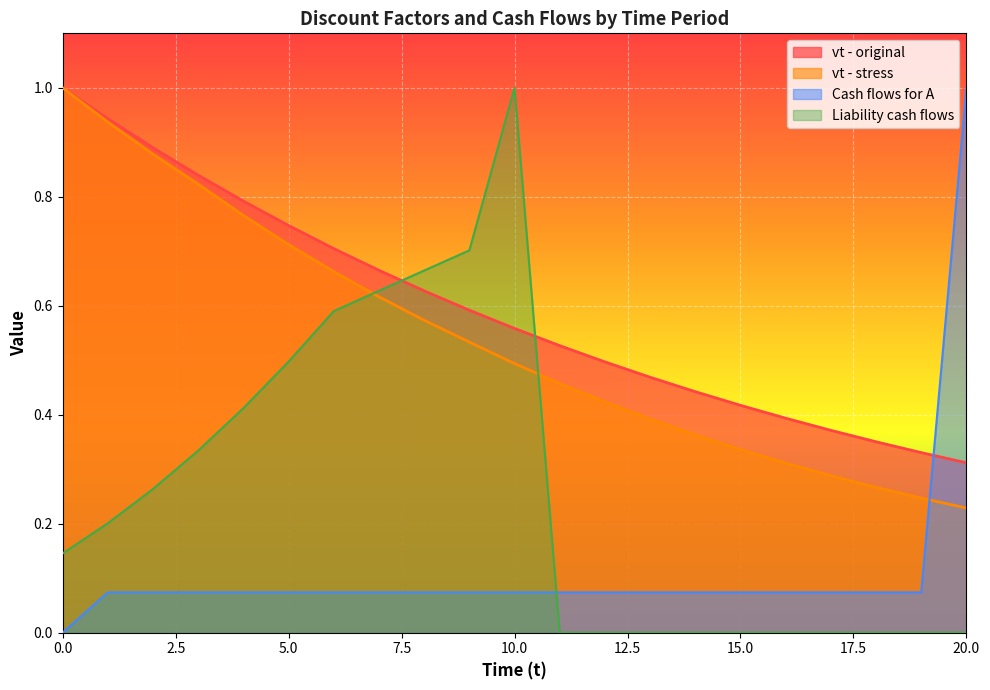

True or false: Cash flows for A and vt - stress cross at least once.

True